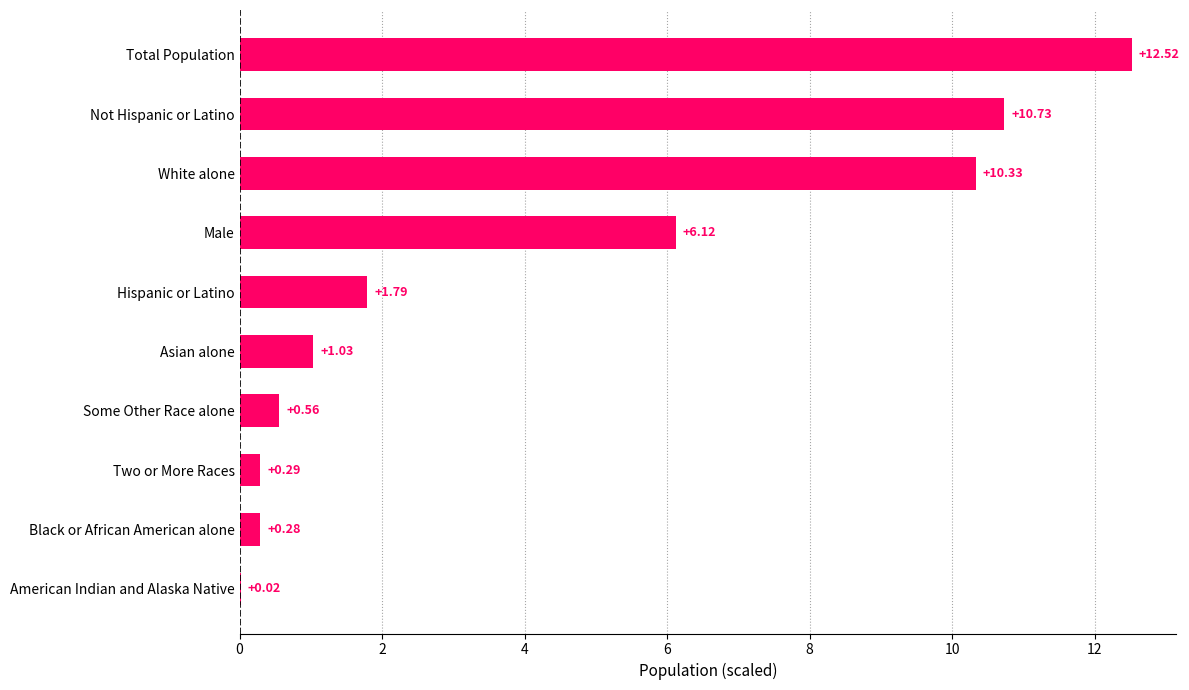

Which has a higher value, Male or Black or African American alone?

Male